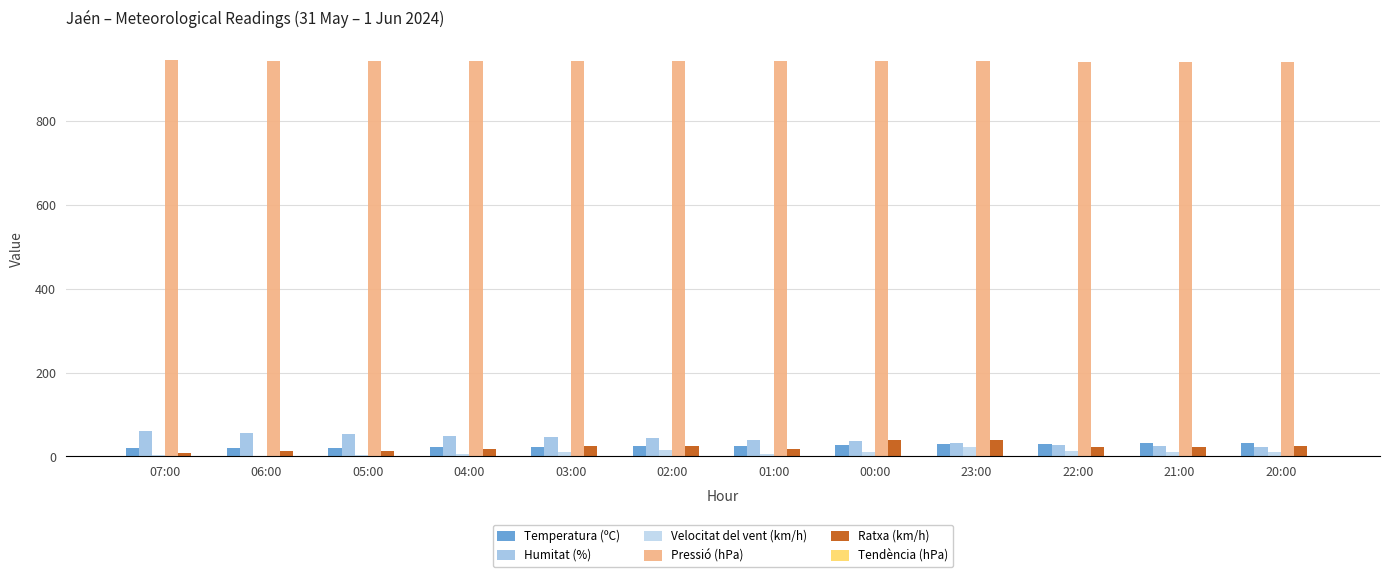

Reading right to left, transcribe all the data shown in this chart.

Temperatura (ºC): 20:00=32.4	21:00=31.1	22:00=30.2	23:00=28.8	00:00=27.7	01:00=26.2	02:00=24.6	03:00=23.6	04:00=22.7	05:00=21.1	06:00=20.3	07:00=19.4
Humitat (%): 20:00=23.0	21:00=26.0	22:00=27.0	23:00=32.0	00:00=37.0	01:00=40.0	02:00=45.0	03:00=47.0	04:00=49.0	05:00=53.0	06:00=56.0	07:00=62.0
Velocitat del vent (km/h): 20:00=11.0	21:00=10.0	22:00=13.0	23:00=22.0	00:00=10.0	01:00=5.0	02:00=15.0	03:00=10.0	04:00=6.0	05:00=4.0	06:00=2.0	07:00=4.0
Pressió (hPa): 20:00=941.9	21:00=942.1	22:00=942.4	23:00=943.3	00:00=943.8	01:00=944.6	02:00=945.0	03:00=945.0	04:00=945.0	05:00=945.1	06:00=945.2	07:00=945.5
Ratxa (km/h): 20:00=26.0	21:00=22.0	22:00=23.0	23:00=39.0	00:00=39.0	01:00=19.0	02:00=24.0	03:00=24.0	04:00=19.0	05:00=13.0	06:00=14.0	07:00=8.0
Tendència (hPa): 20:00=0.0	21:00=0.4	22:00=0.9	23:00=1.4	00:00=1.7	01:00=2.2	02:00=1.7	03:00=1.2	04:00=0.4	05:00=0.1	06:00=0.2	07:00=0.5